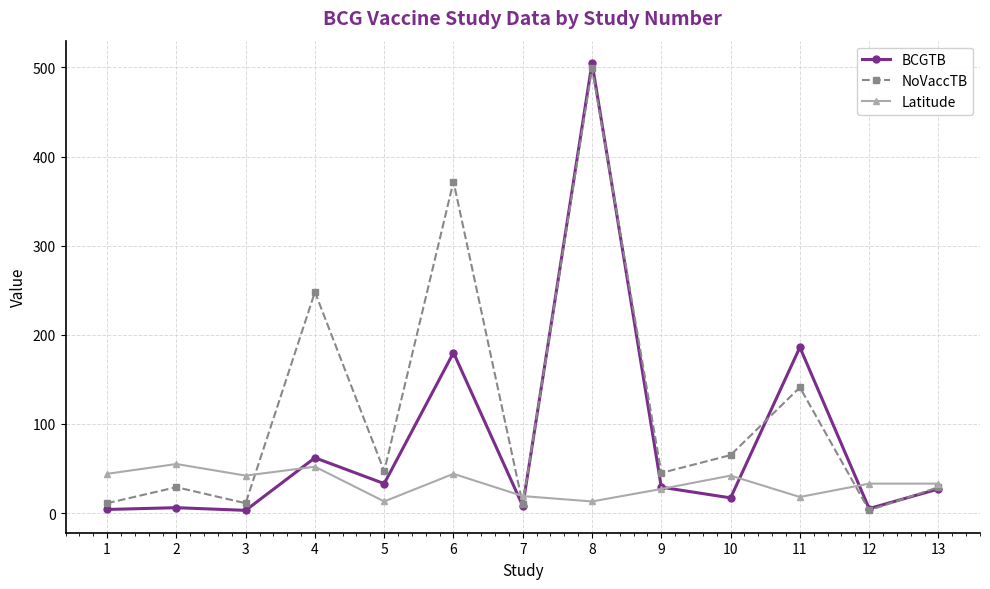

Rank the series by their average value, from lowest to highest.

Latitude, BCGTB, NoVaccTB